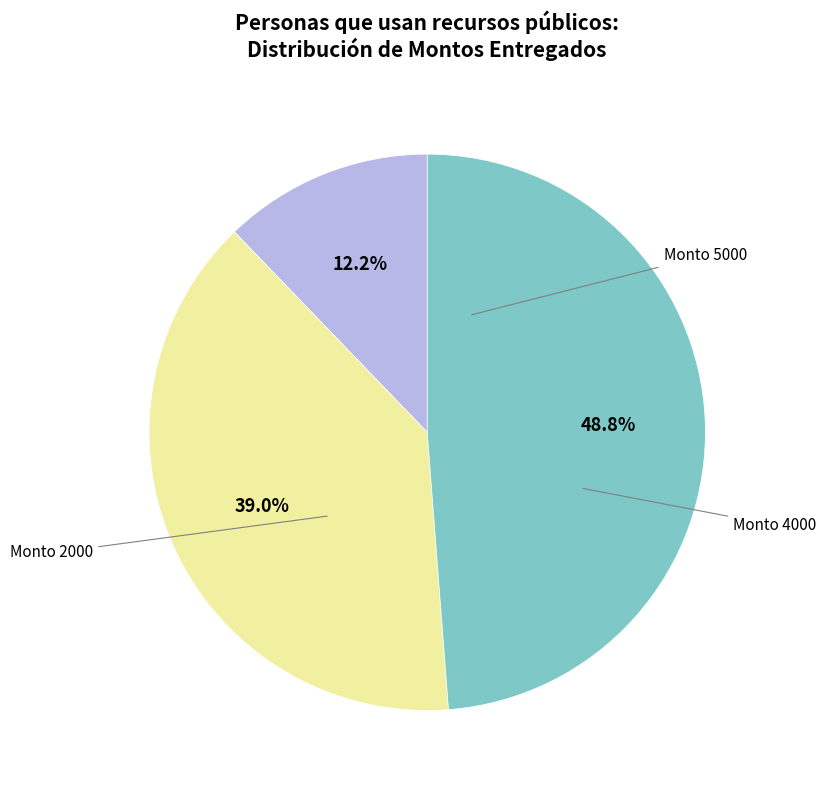

Is there any slice that represents more than half of the pie?

No